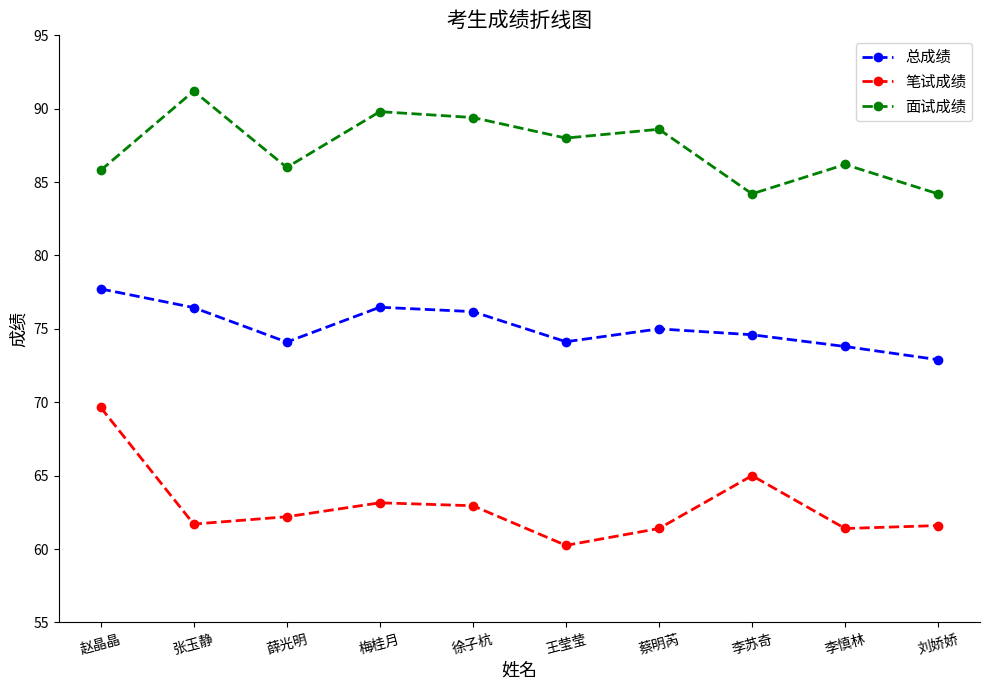

True or false: 笔试成绩 and 总成绩 intersect in this chart.

False